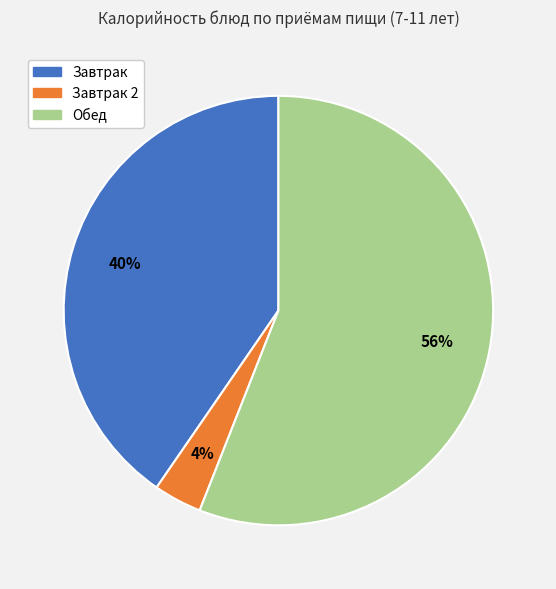

To the nearest percent, what is the average slice percentage?

33%